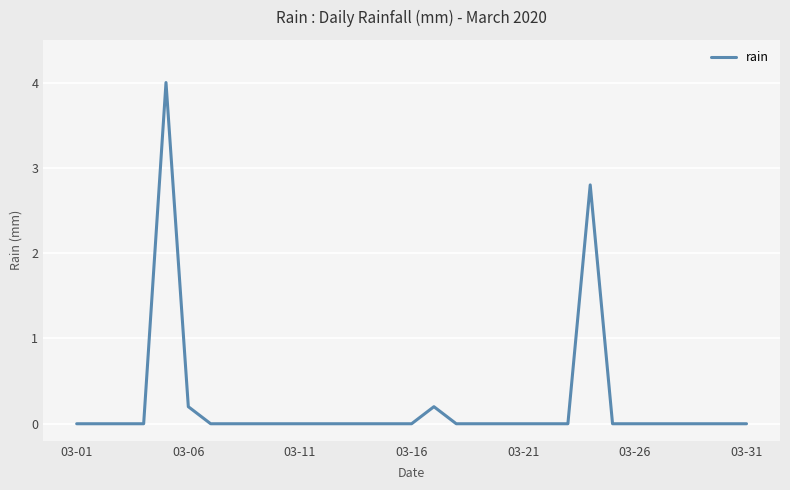

What is the greatest value displayed?

4.0